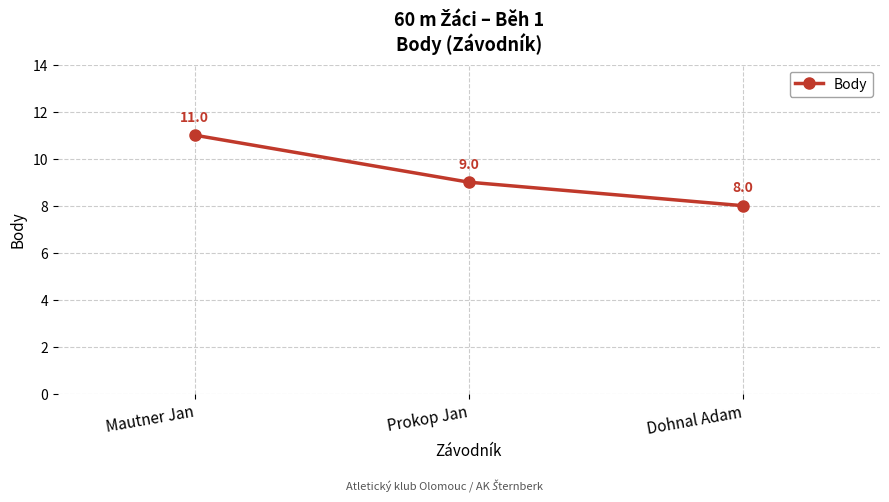

Between Prokop Jan and Dohnal Adam, which is larger?

Prokop Jan